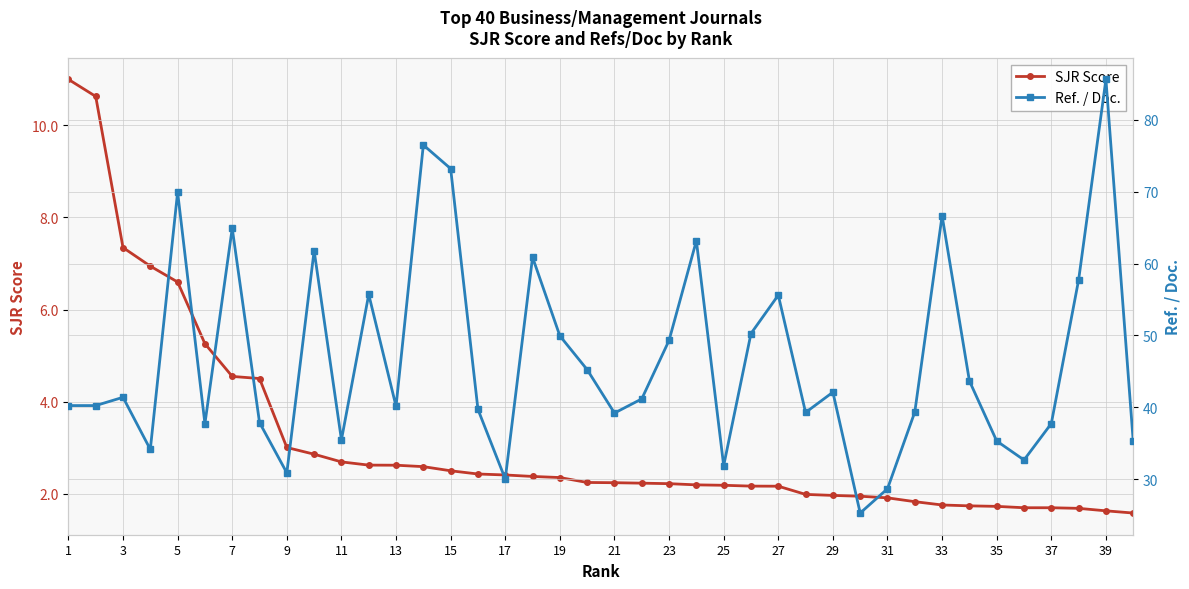

What is the lowest value of the SJR Score series?

1.6